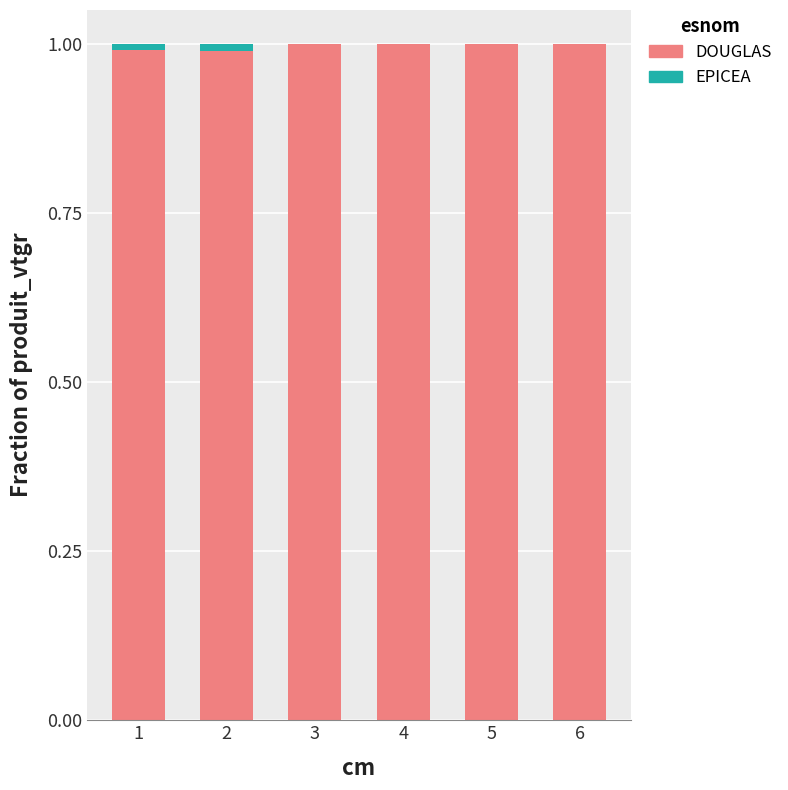

Count the number of categories in the chart.

6